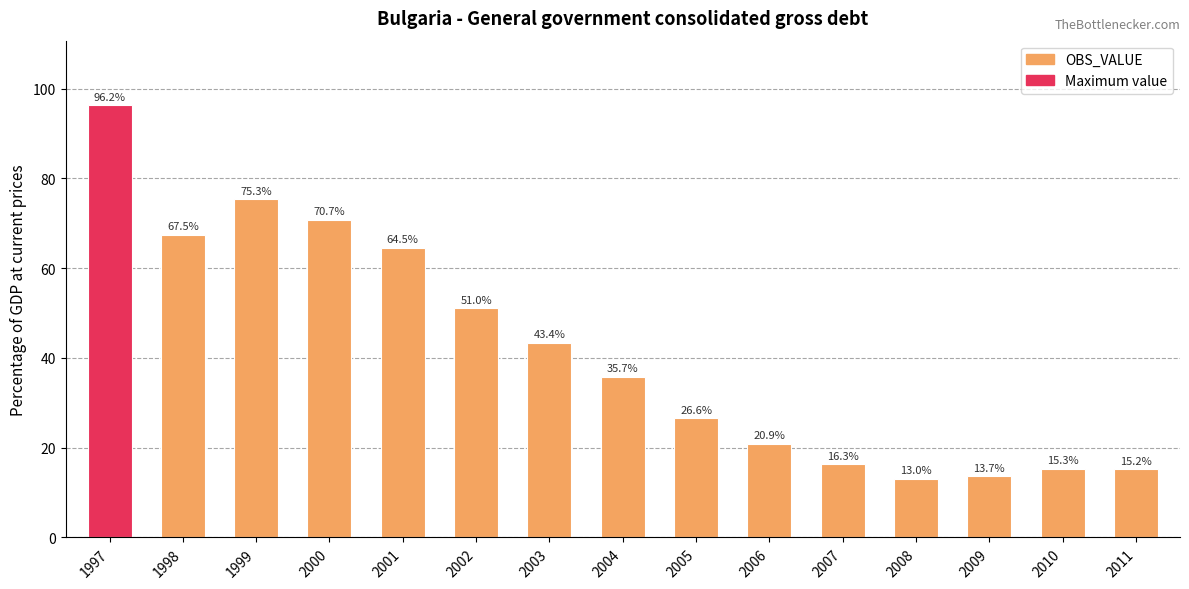

Which category has the highest value across all series?

1997